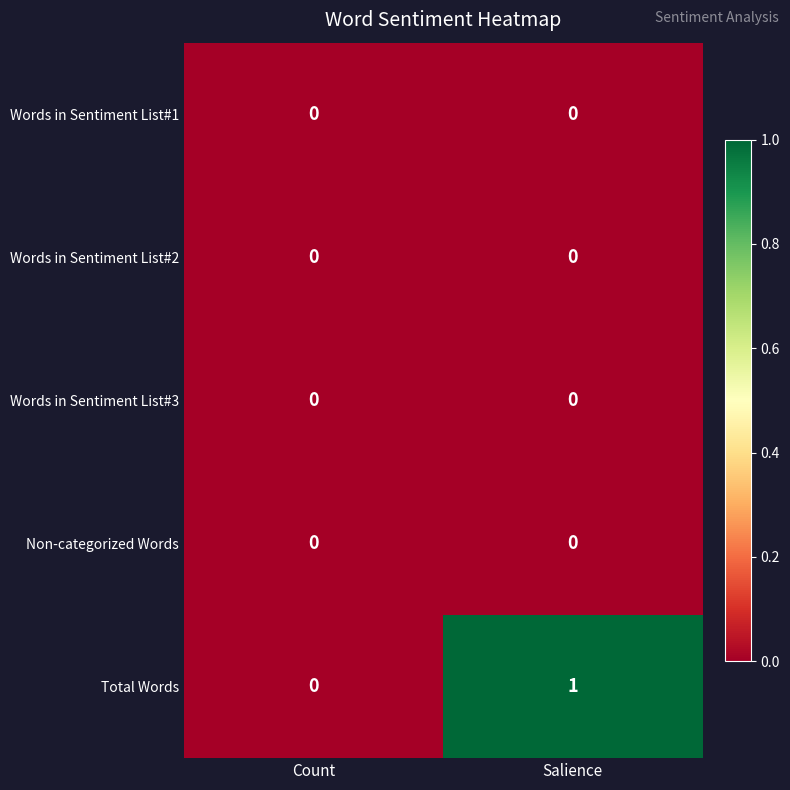

At which label does Total Words reach its peak?

Salience